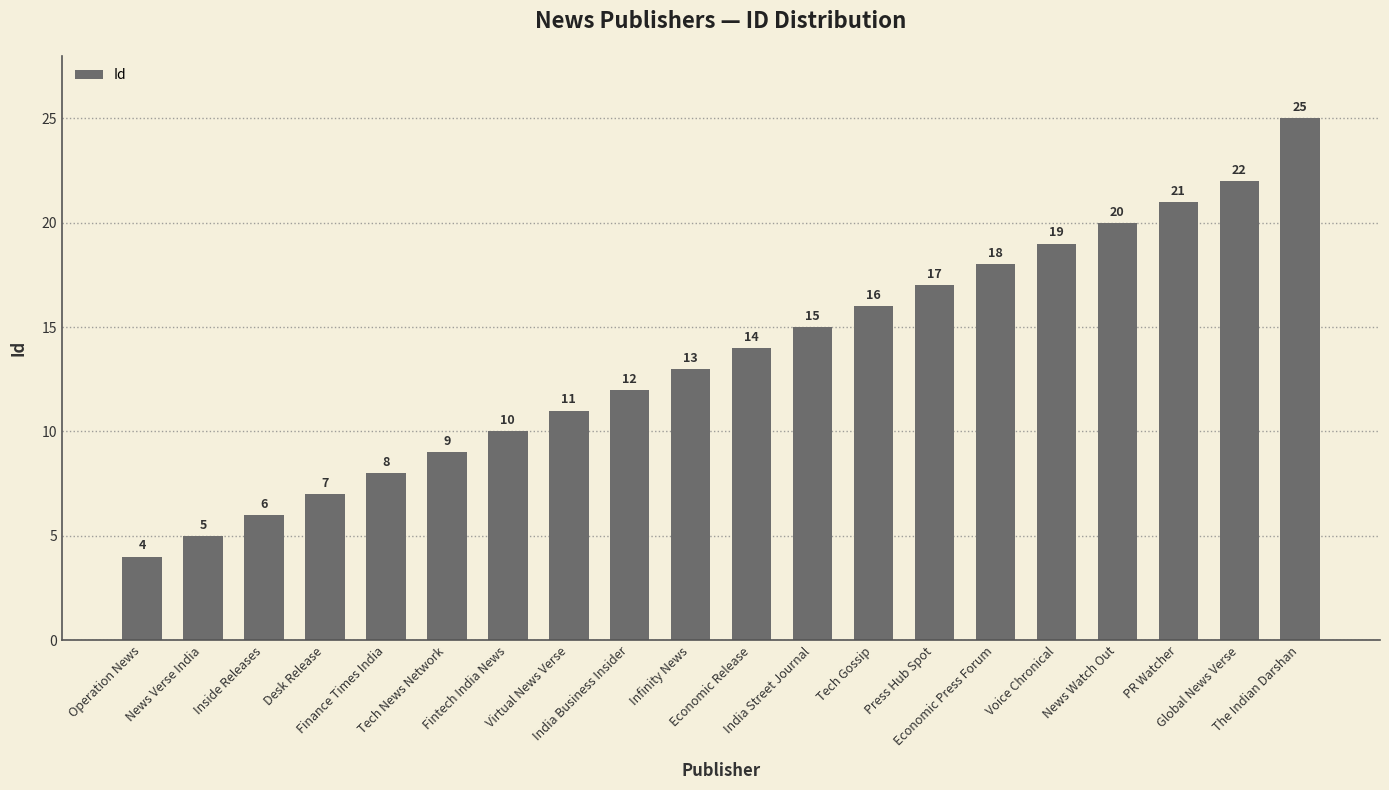

What is the difference between the second highest and second lowest values?

17